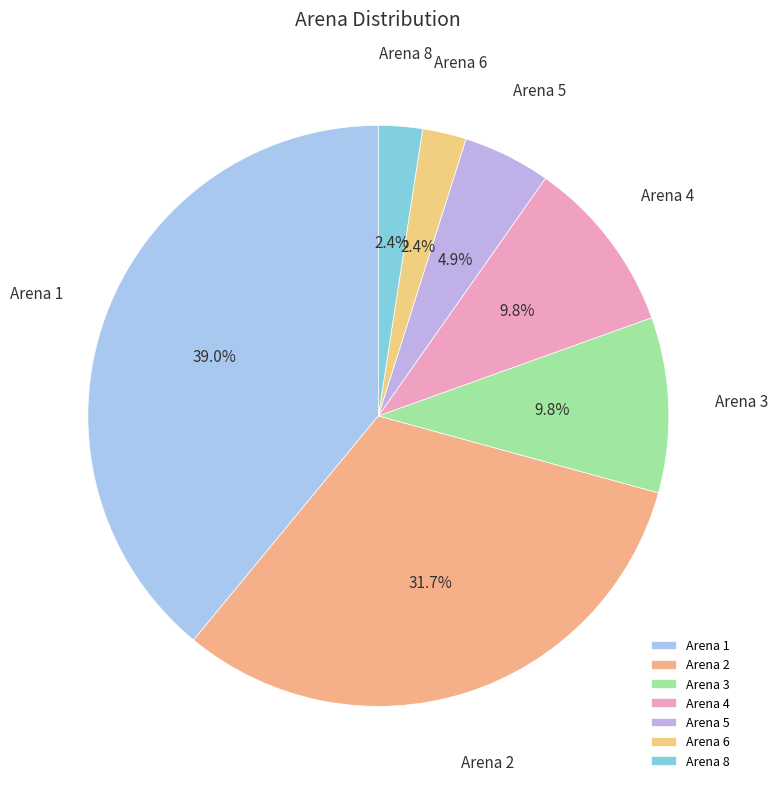

Does Arena 5 represent more than half of the total?

No